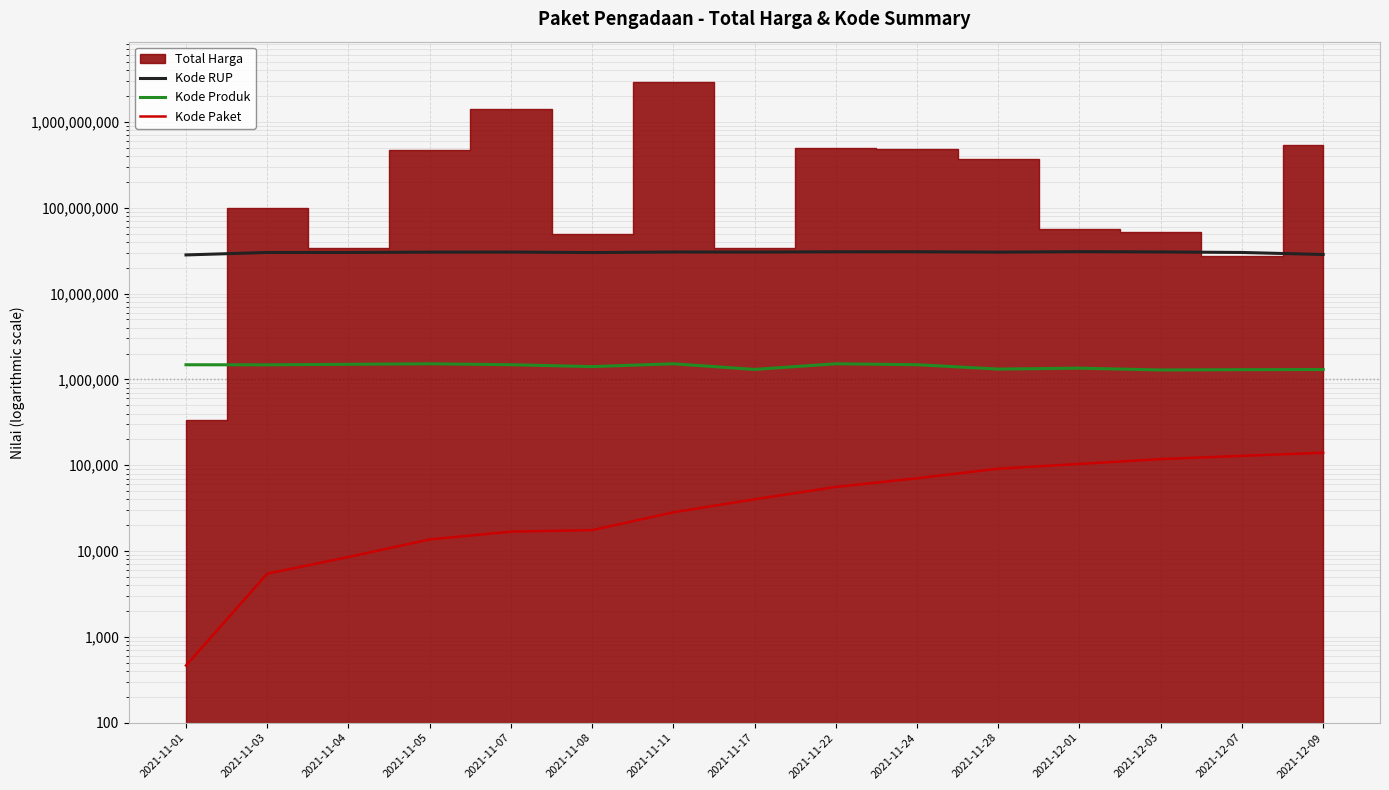

What is the total value across all series at 2021-12-09?

29939533